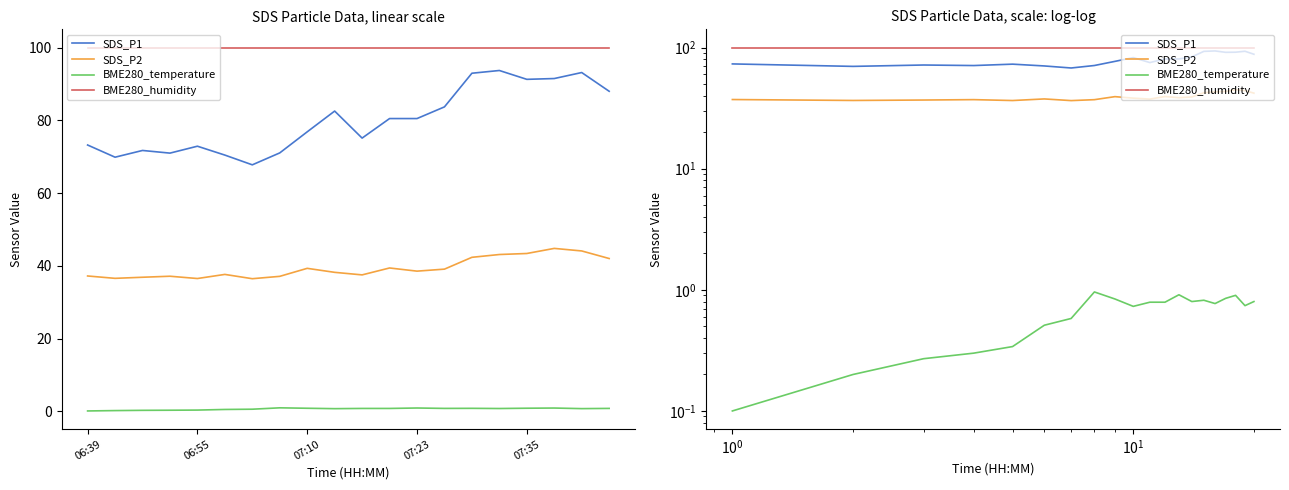

At how many categories does at least one series exceed 11?

20